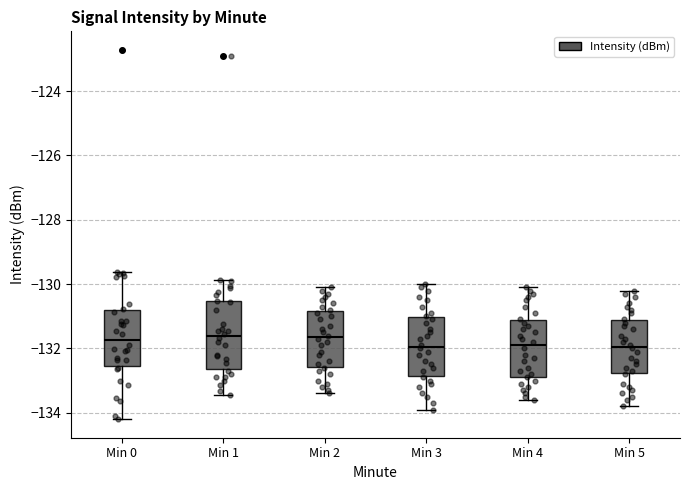

Where does the lower whisker of the box for Min 3 end on the y-axis? The values are not printed on the chart, so give them approximately, as read against the axis.

-133.8